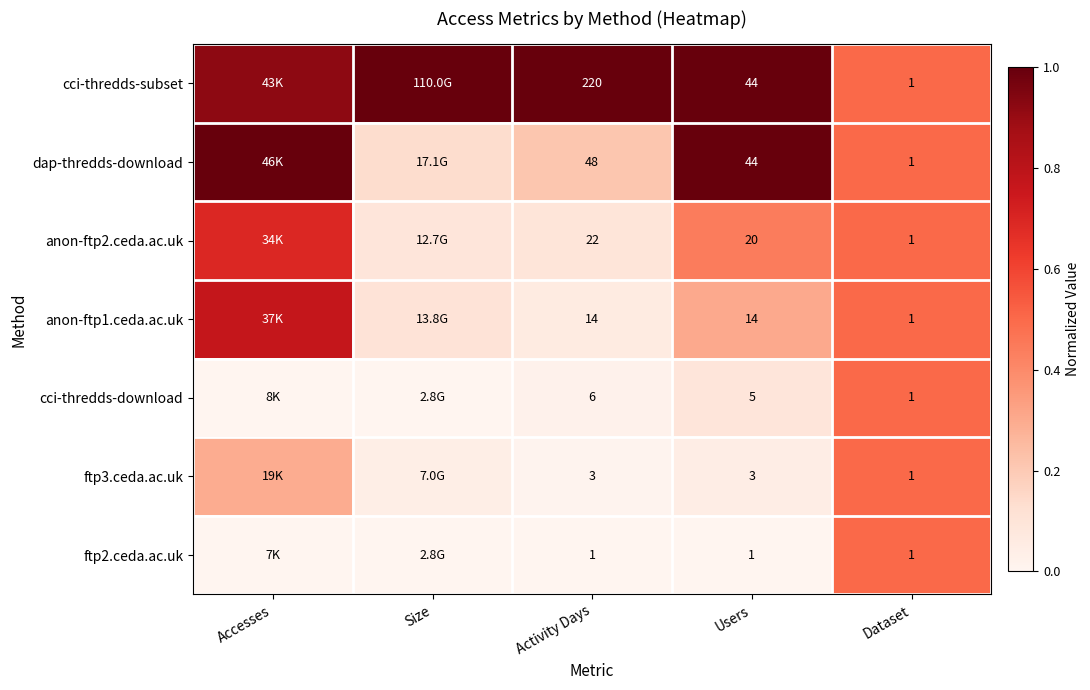

List the labels in order of ftp3.ceda.ac.uk value, largest first.

Dataset, Accesses, Users, Size, Activity Days